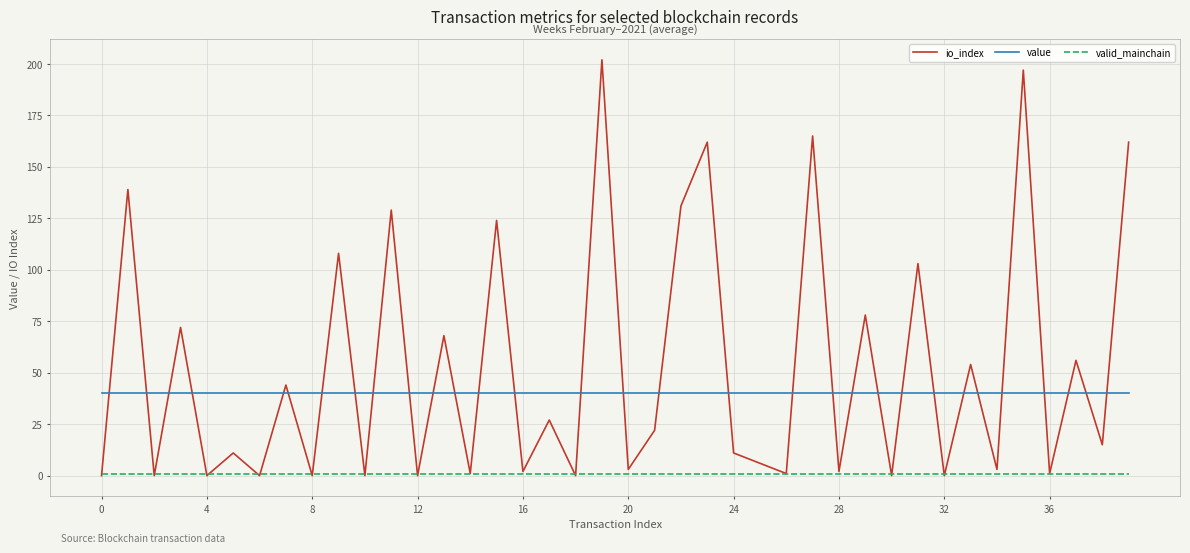

True or false: value and valid_mainchain cross at least once.

False